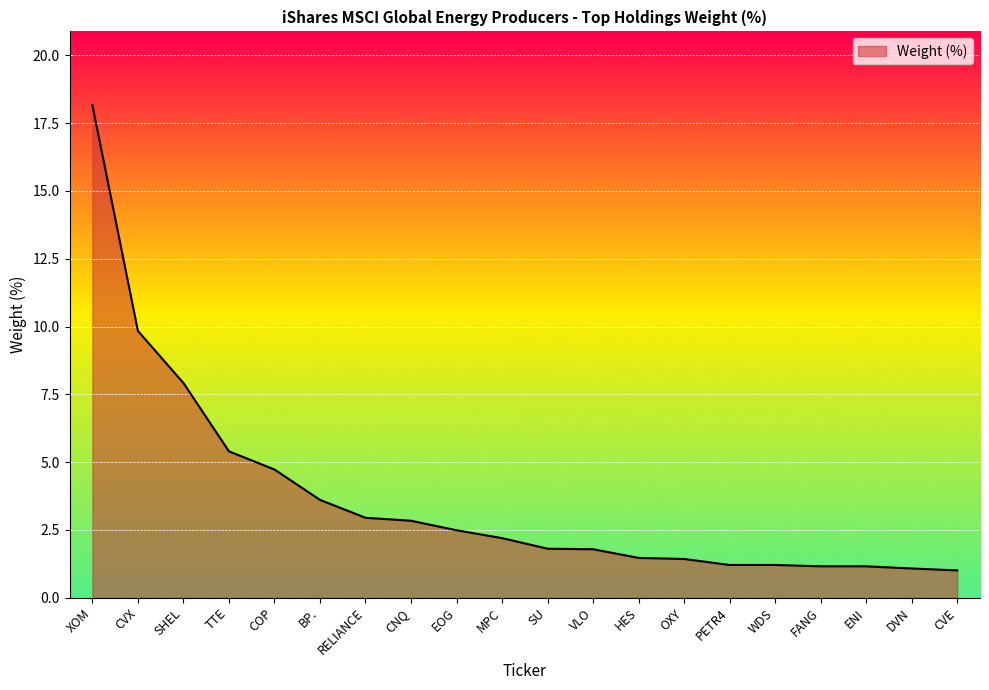

True or false: the data shows 0.9 at SU.

False